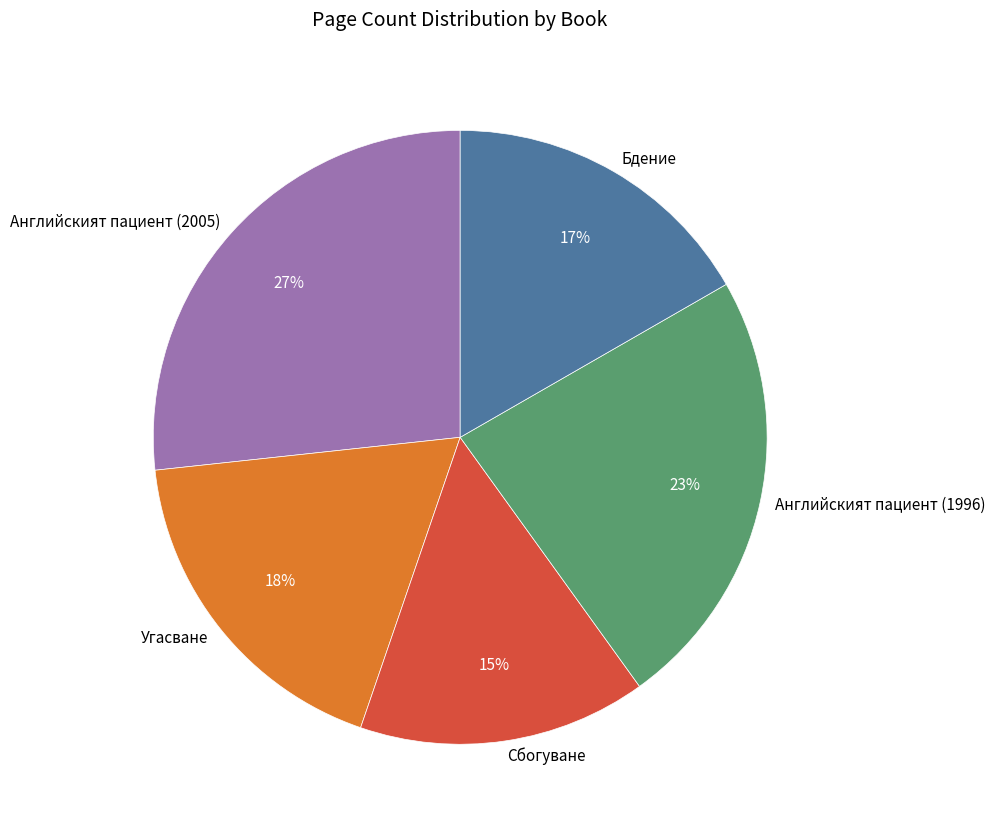

Rank the categories by value from lowest to highest.

Сбогуване, Бдение, Угасване, Английският пациент (1996), Английският пациент (2005)